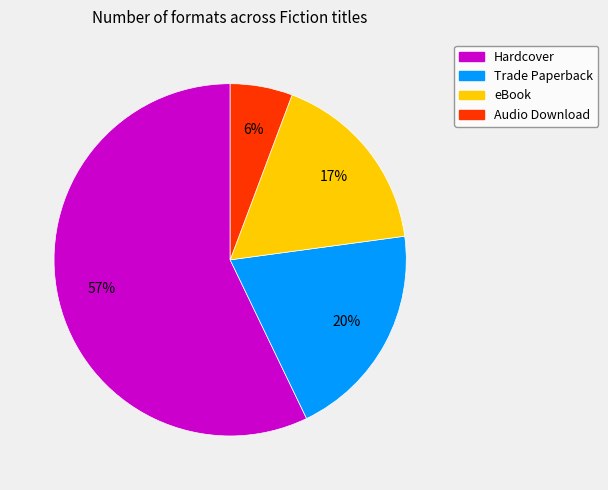

True or false: Trade Paperback accounts for 26% of the total.

False